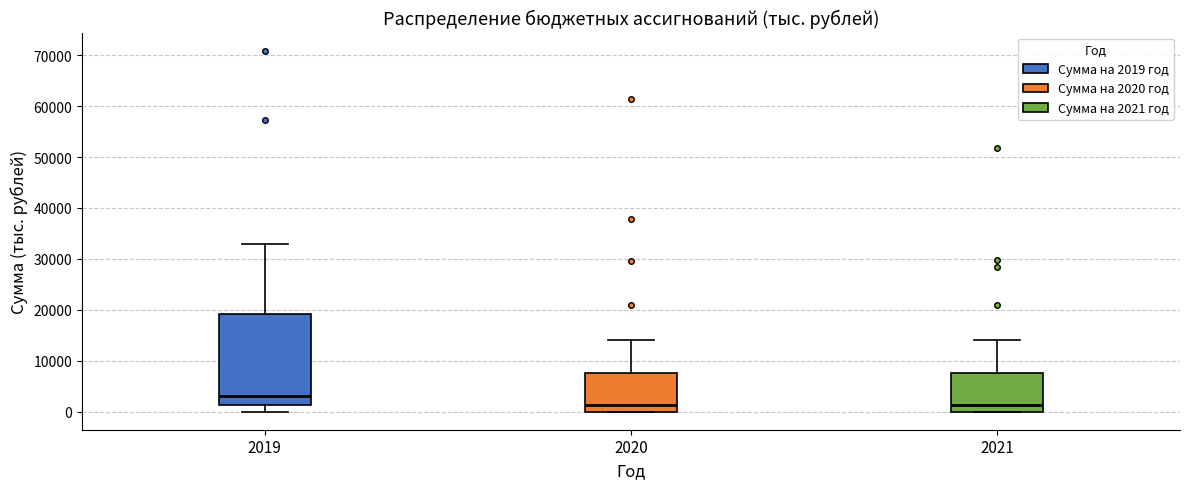

Comparing the boxes themselves (not the whiskers), which one is the tallest?

2019